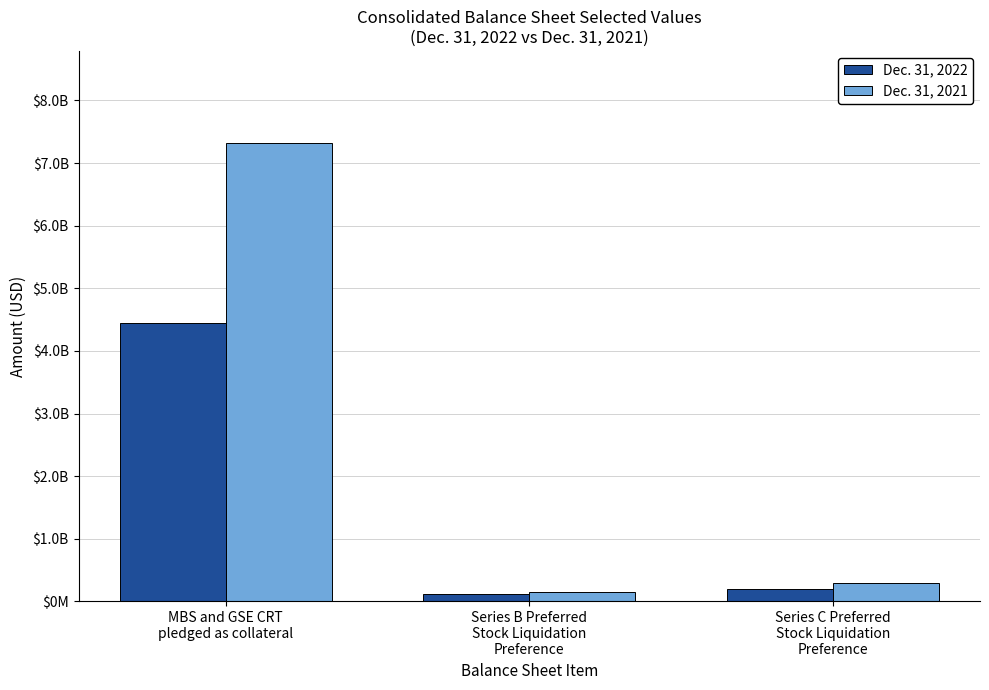

Rank the series at MBS and GSE CRT
pledged as collateral from highest to lowest value.

Dec. 31, 2021, Dec. 31, 2022